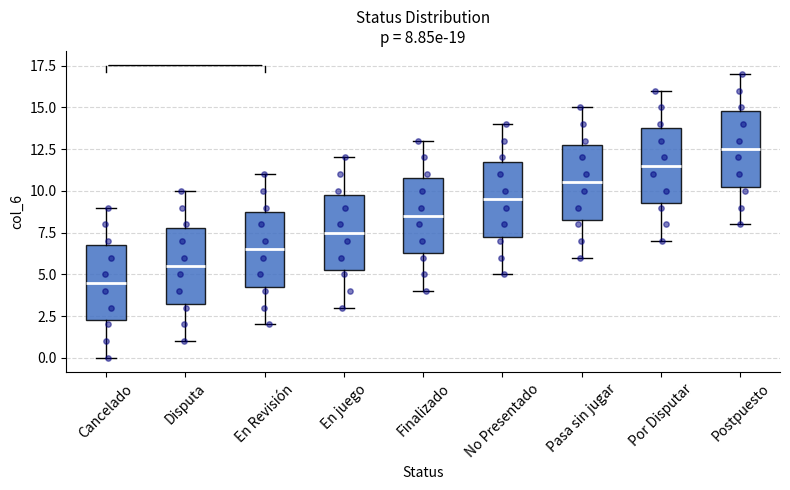

Which box's median line is the highest?

Postpuesto